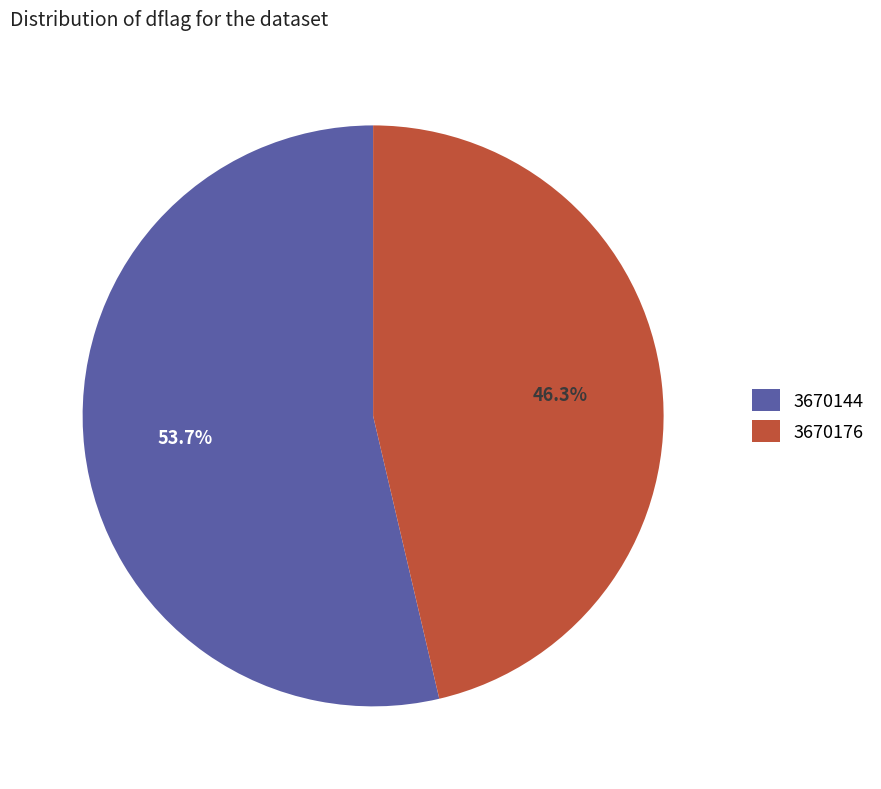

Count the number of slices in the pie.

2